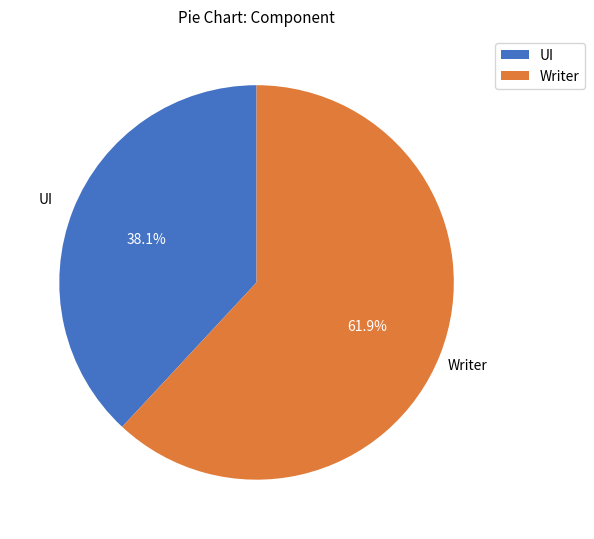

Is it true that Writer is 72% of the pie?

False